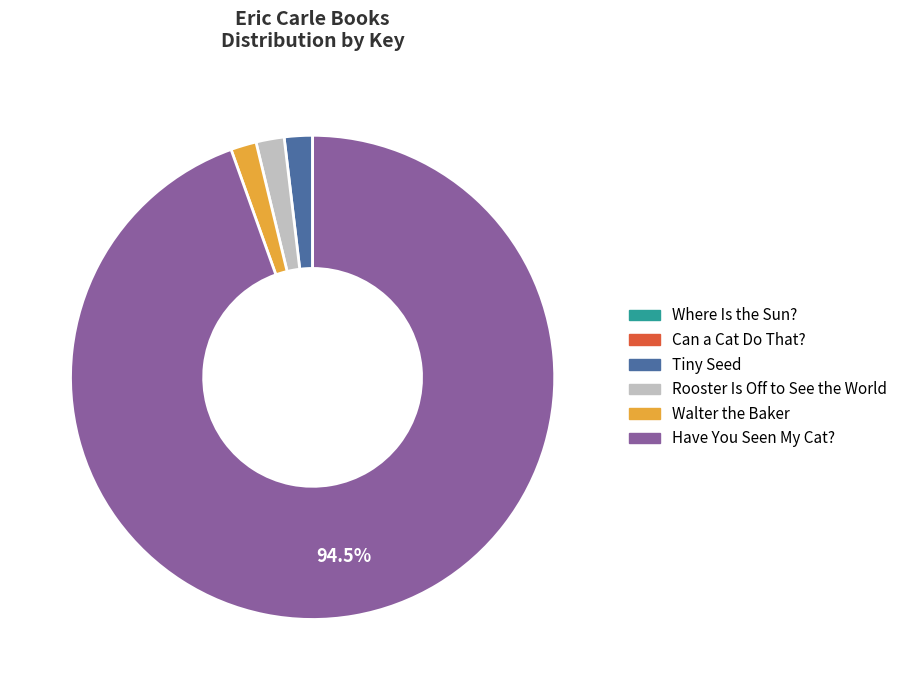

Which has a higher value, Have You Seen My Cat? or Tiny Seed?

Have You Seen My Cat?